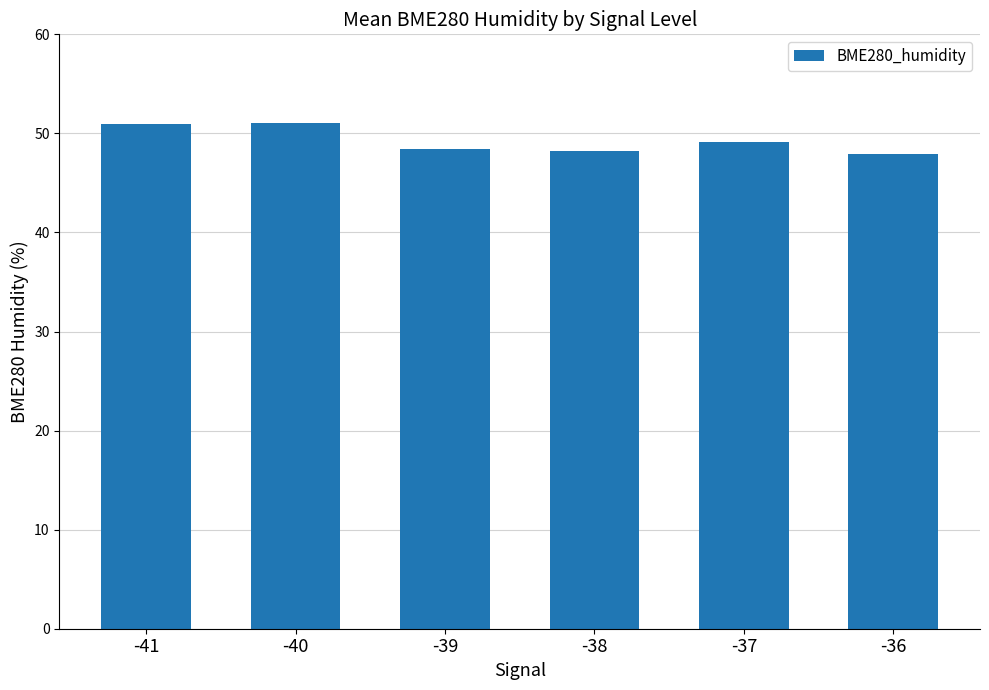

How many data points does each series have?

6